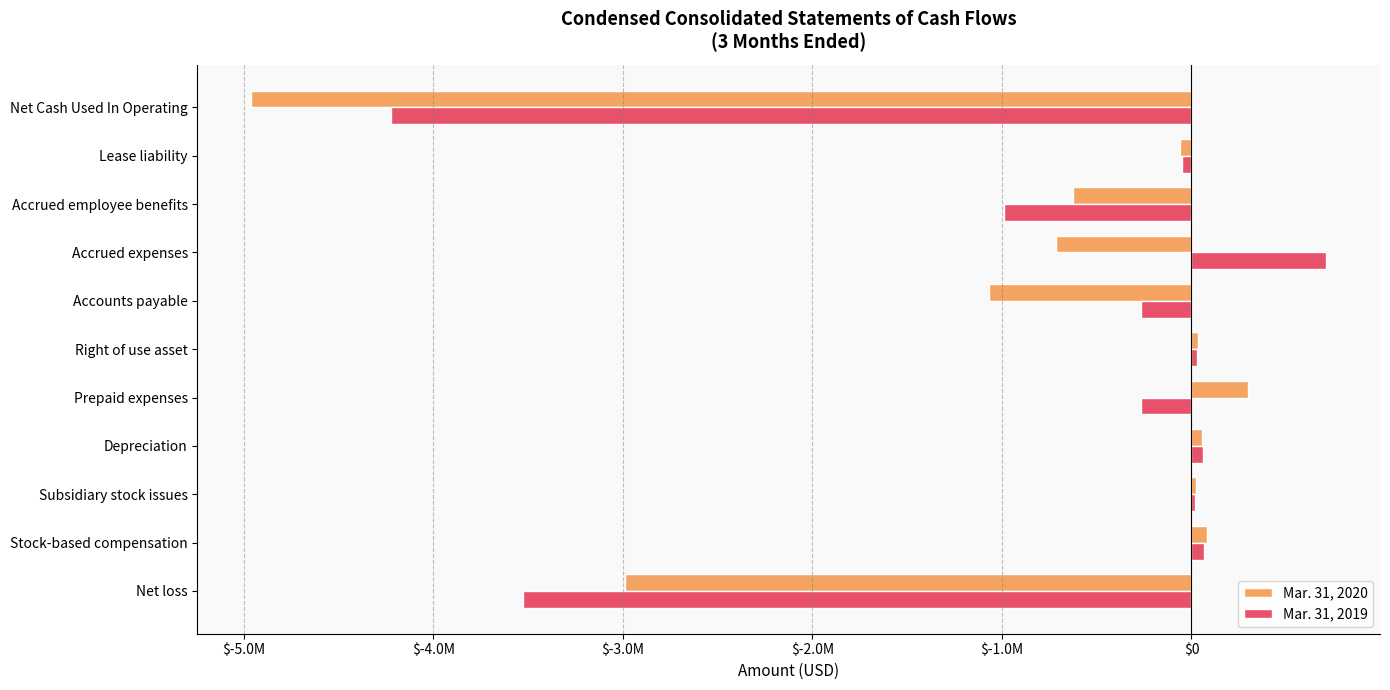

At how many categories does at least one series exceed 426413?

1